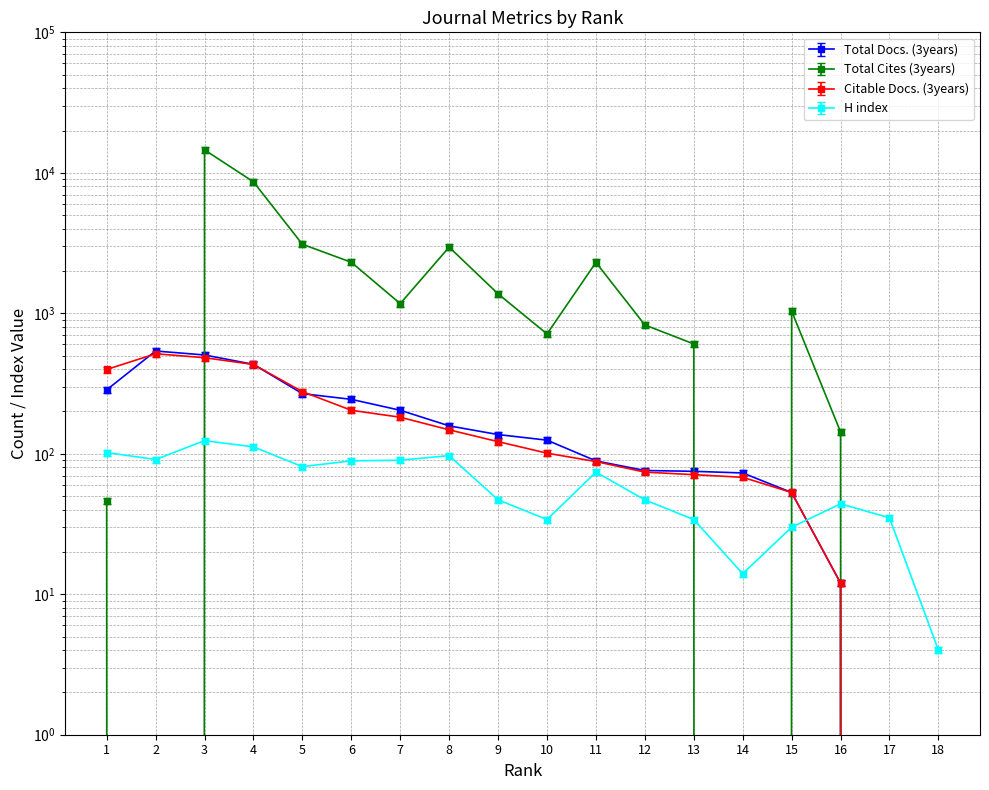

Is it true that Total Cites (3years) equals 0.0 at 2?

True